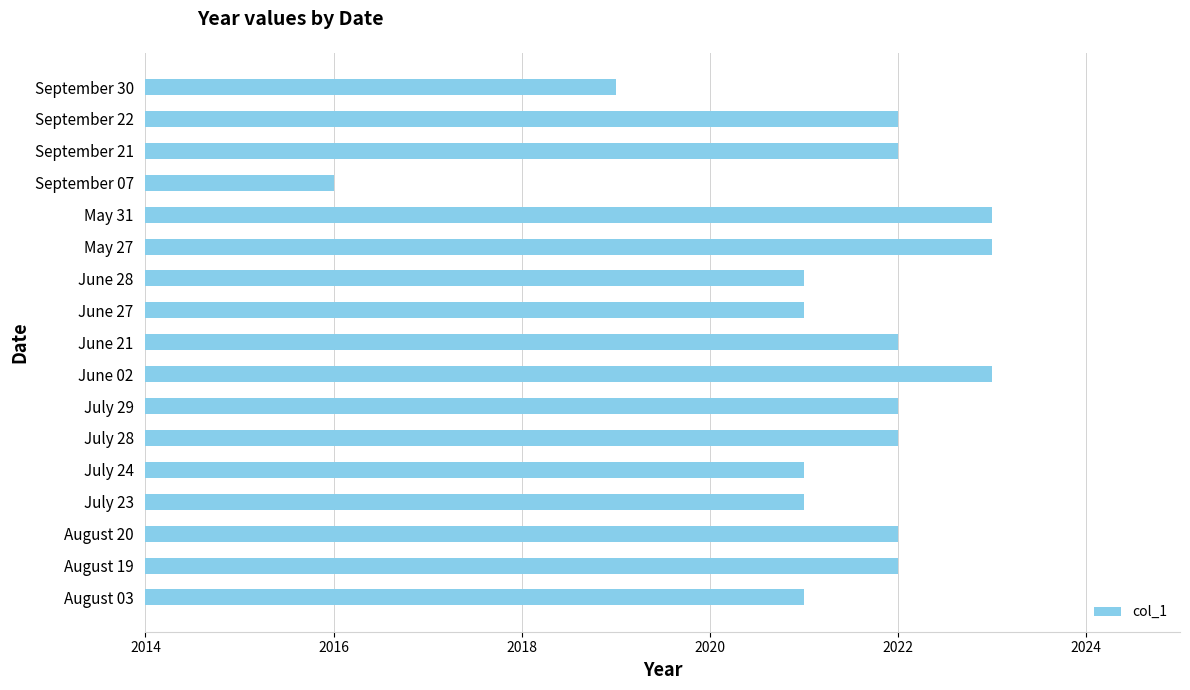

What is the sum of all values?

34363